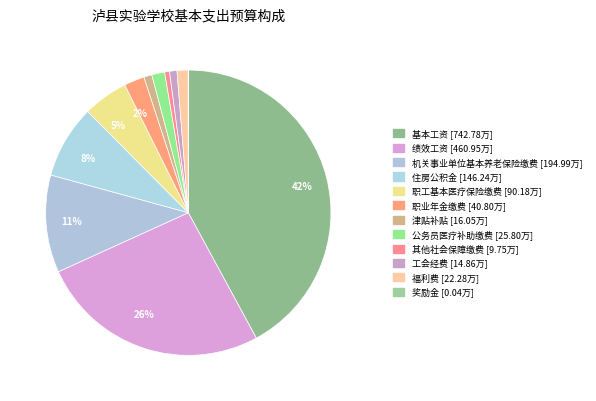

What is the total percentage of 基本工资 and 住房公积金?

50.4%